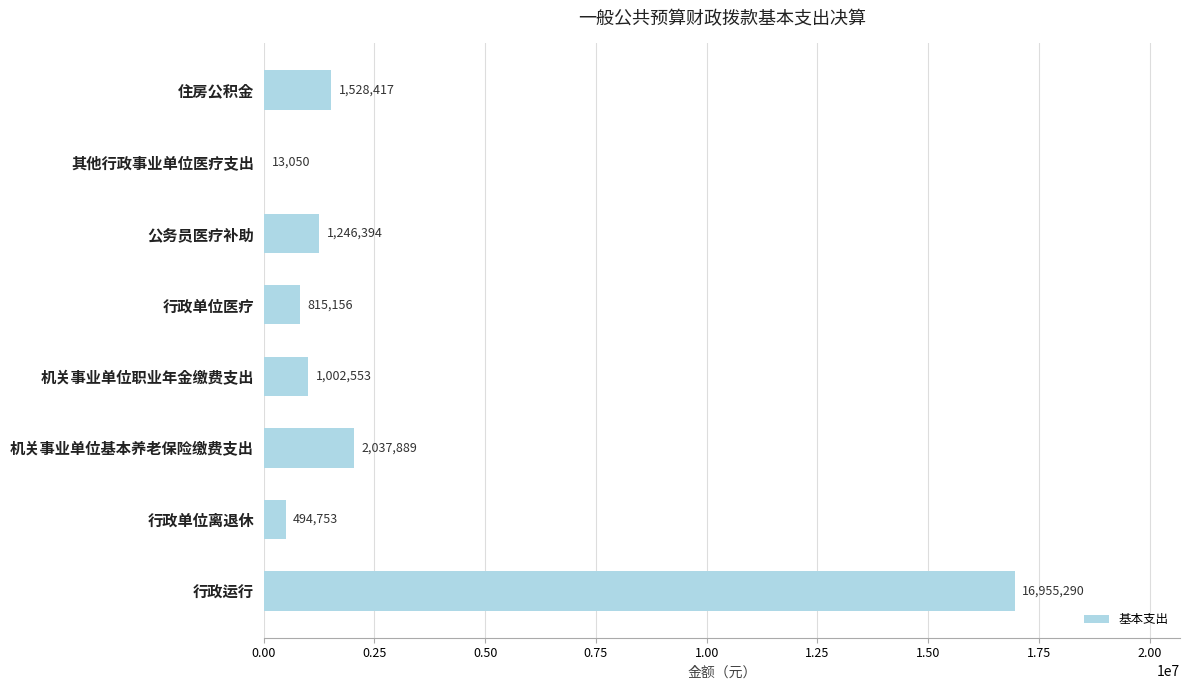

True or false: the data shows 13050.0 at 其他行政事业单位医疗支出.

True